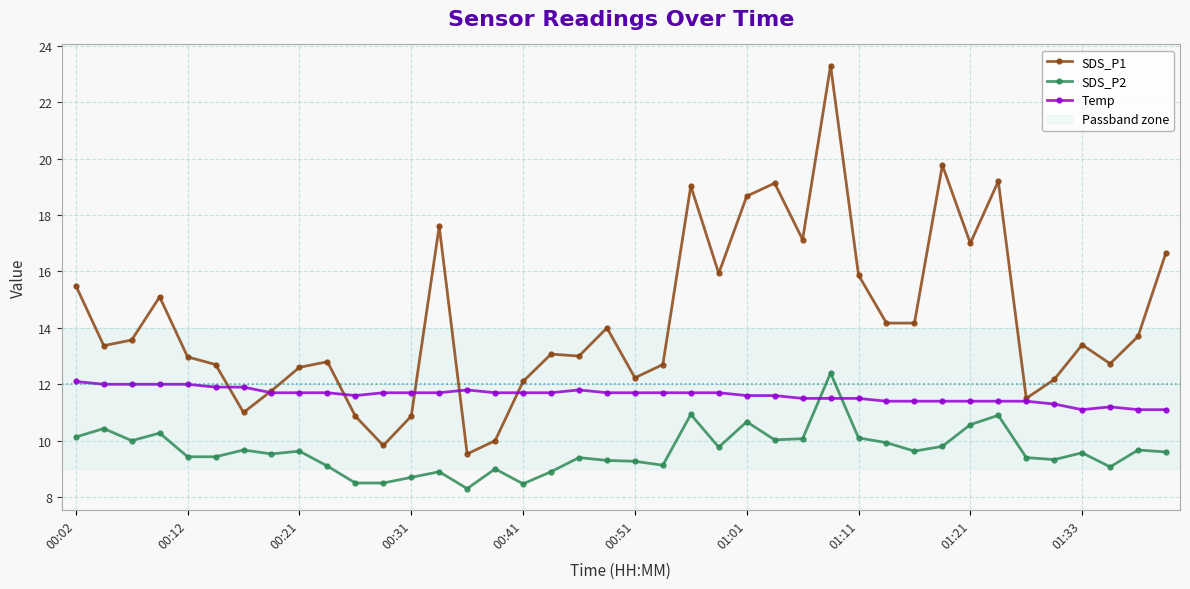

True or false: SDS_P2 and Temp intersect in this chart.

True